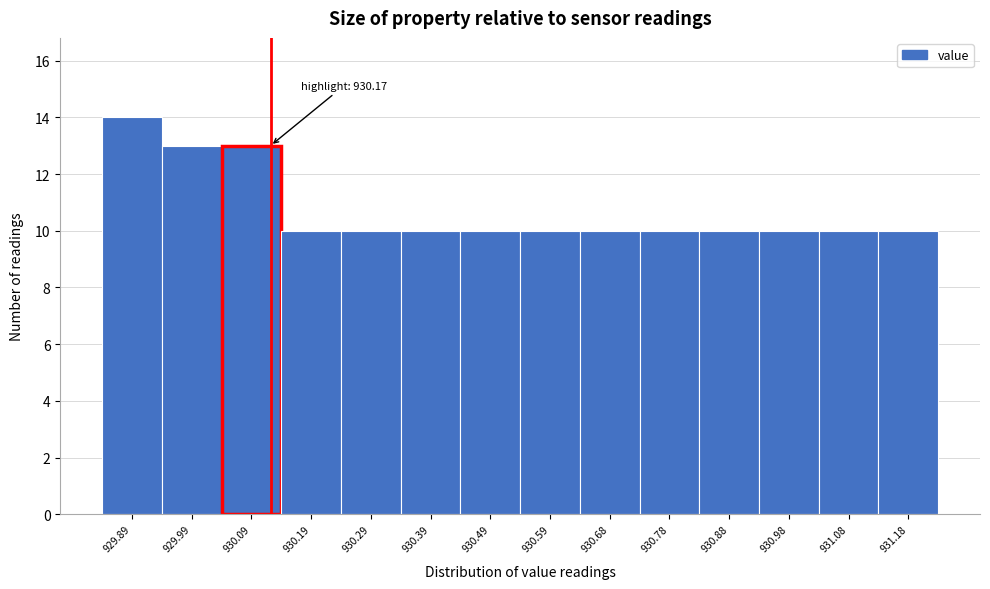

Reading left to right, extract all data points from this chart.

14	13	13	10	10	10	10	10	10	10	10	10	10	10